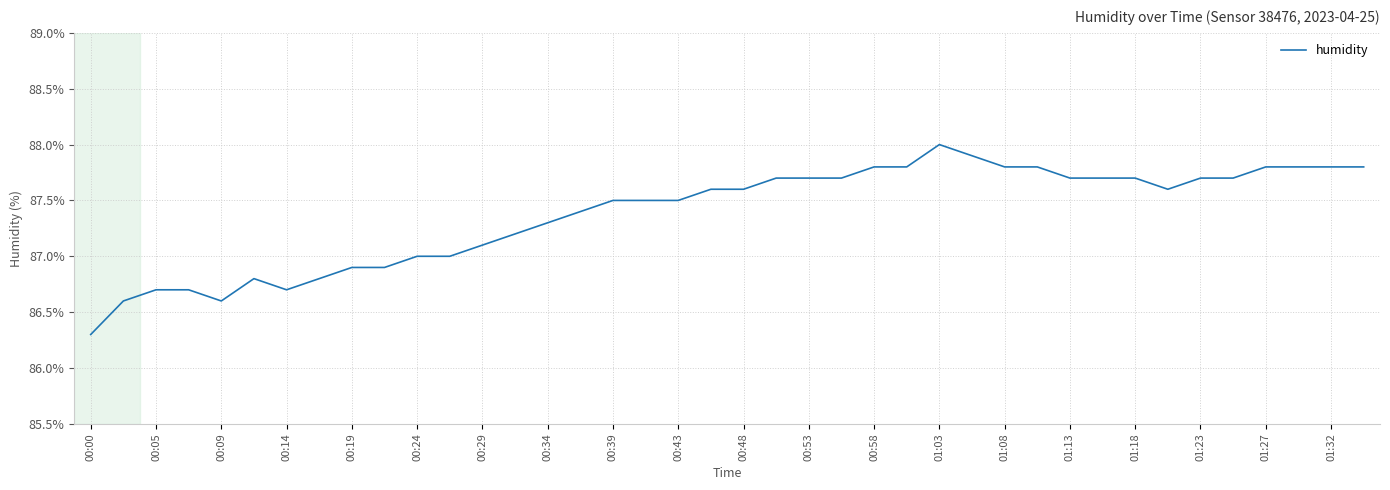

What is the difference between the maximum and minimum values?

1.7